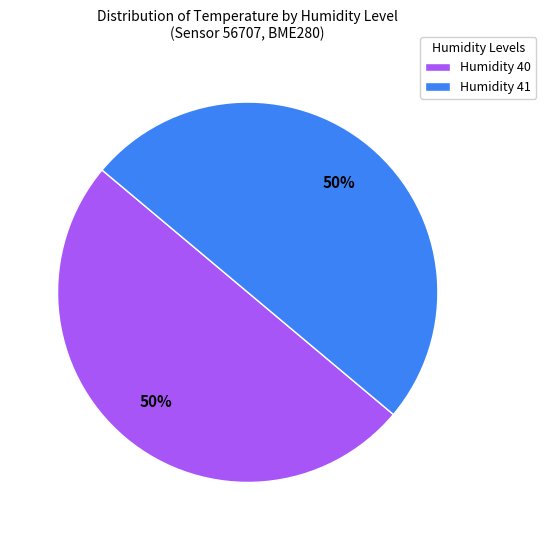

The Humidity 40 slice represents 50% of the pie. True or false?

True